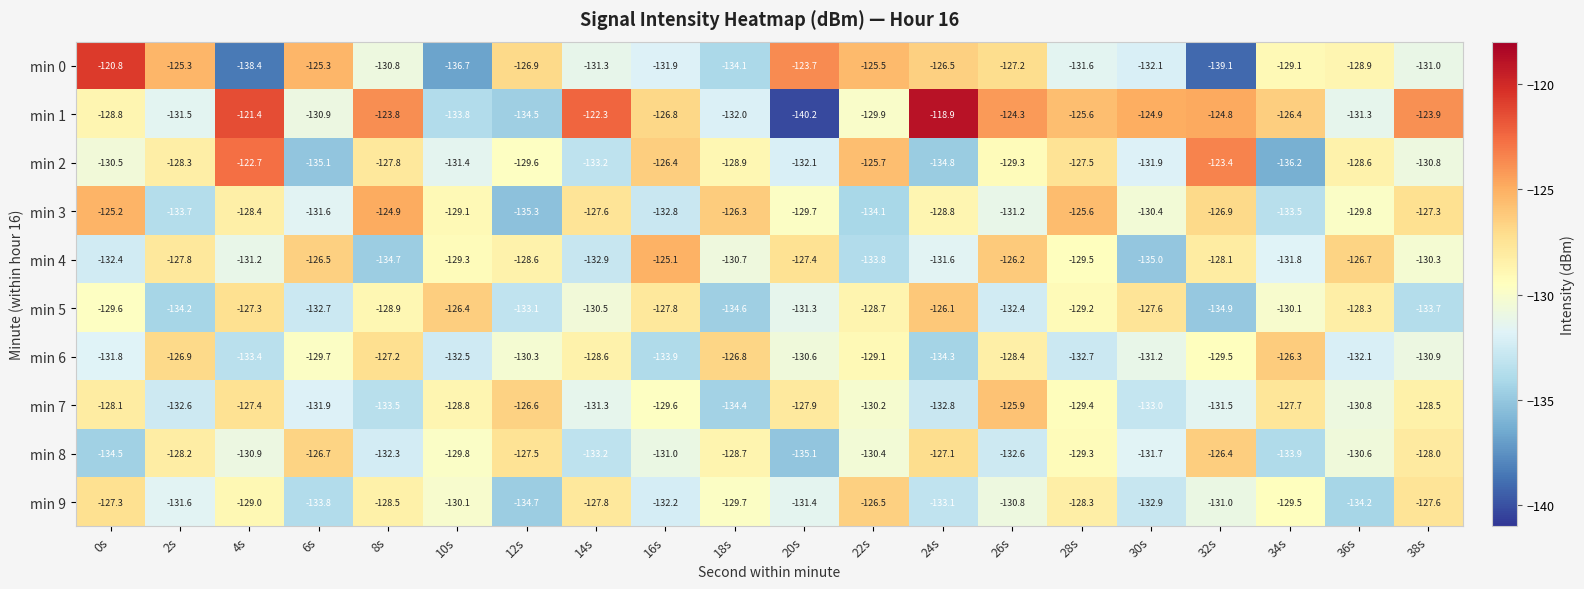

List the series in order of their peak value, highest first.

min 1, min 0, min 2, min 3, min 4, min 7, min 5, min 6, min 8, min 9